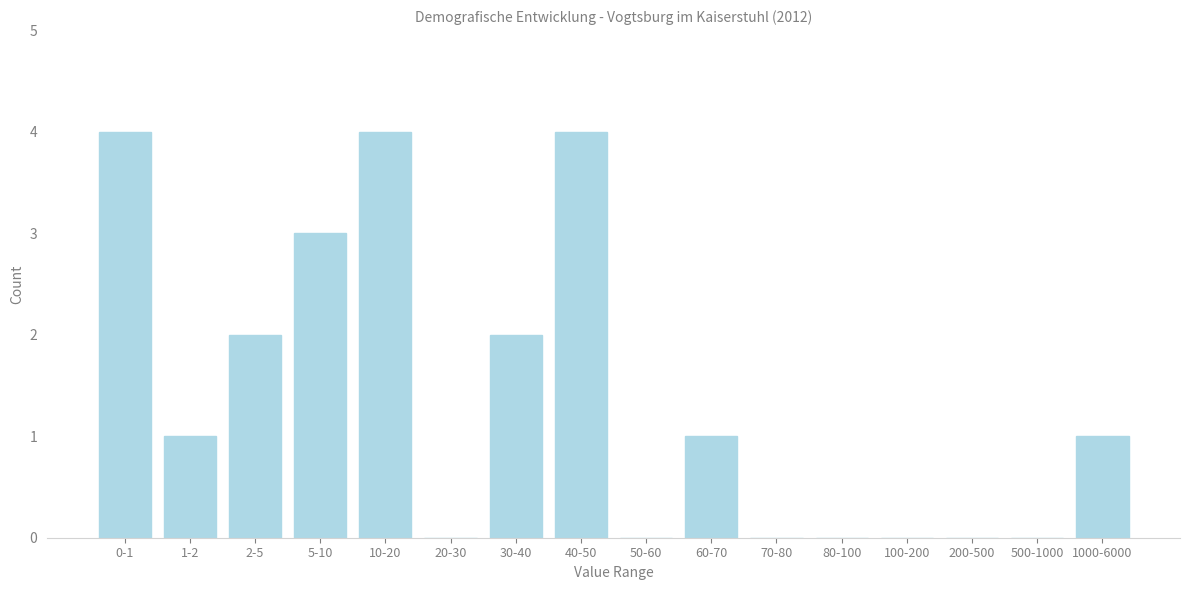

Reading left to right, list all the values displayed in this chart.

0-1=4	1-2=1	2-5=2	5-10=3	10-20=4	20-30=0	30-40=2	40-50=4	50-60=0	60-70=1	70-80=0	80-100=0	100-200=0	200-500=0	500-1000=0	1000-6000=1